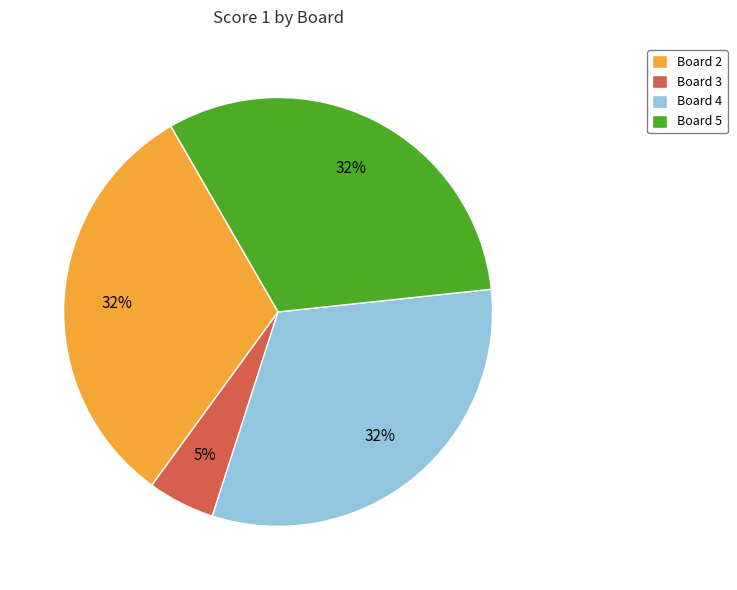

True or false: Board 5 accounts for 32% of the total.

True